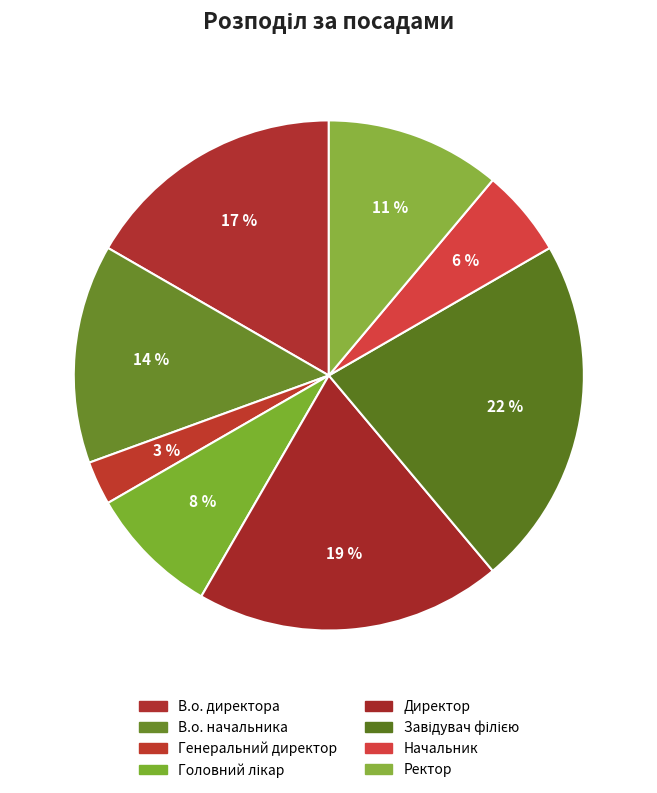

To the nearest percent, what percentage of the pie is В.о. начальника?

14%